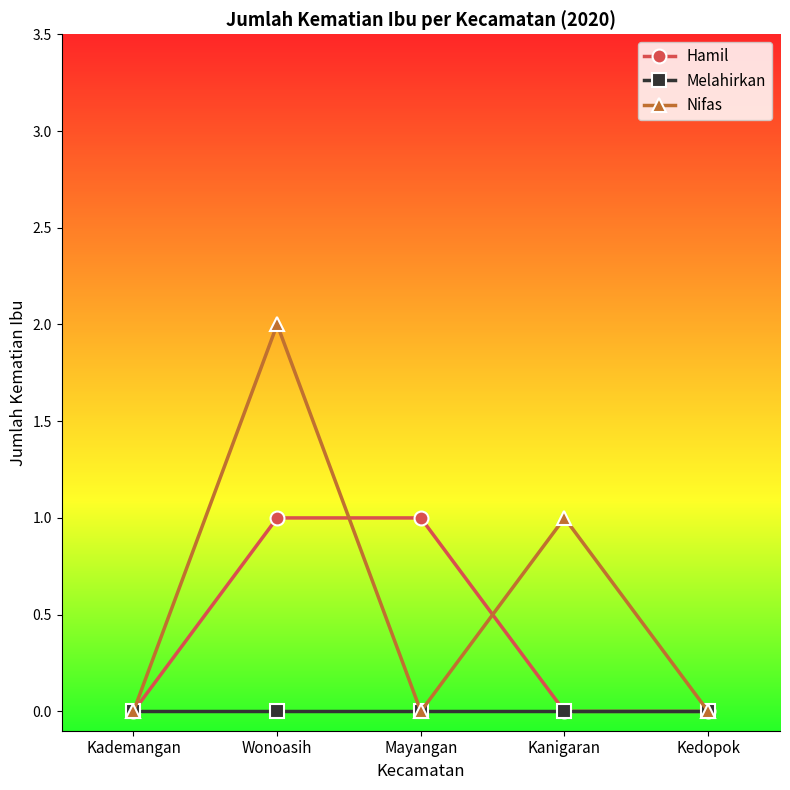

Which label corresponds to the largest value in the chart?

Wonoasih